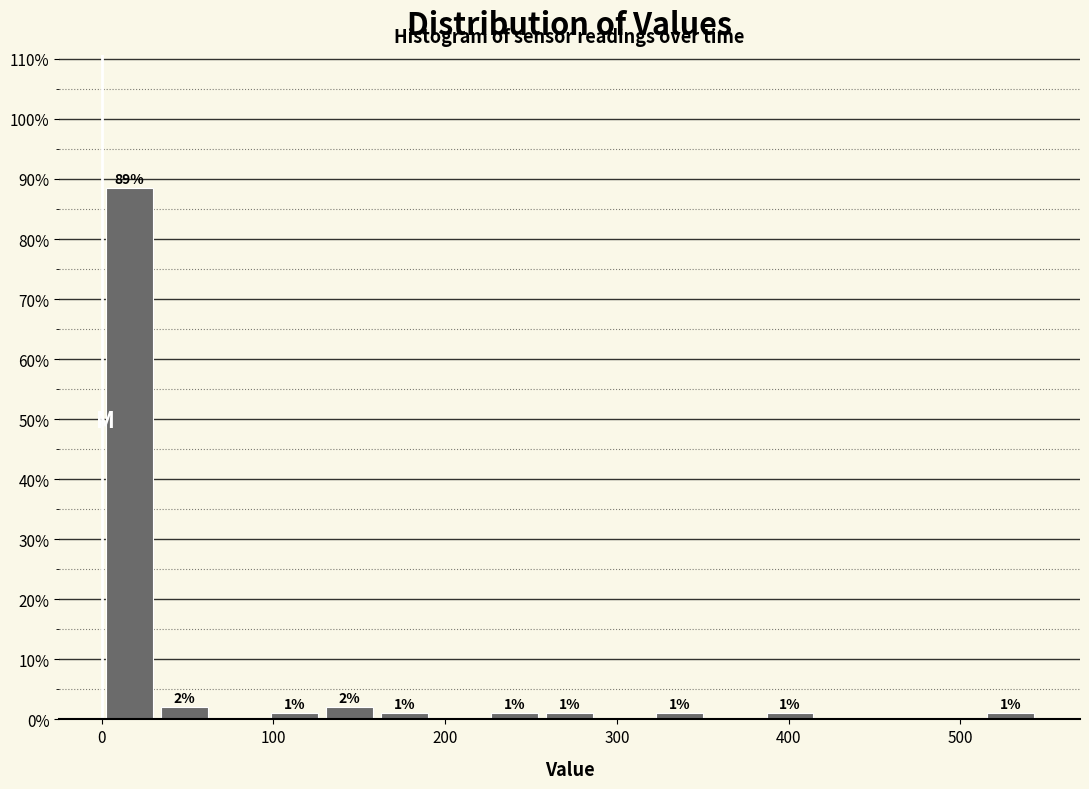

Read against the x-axis, roughly where is the centre of the tallest bar?

20